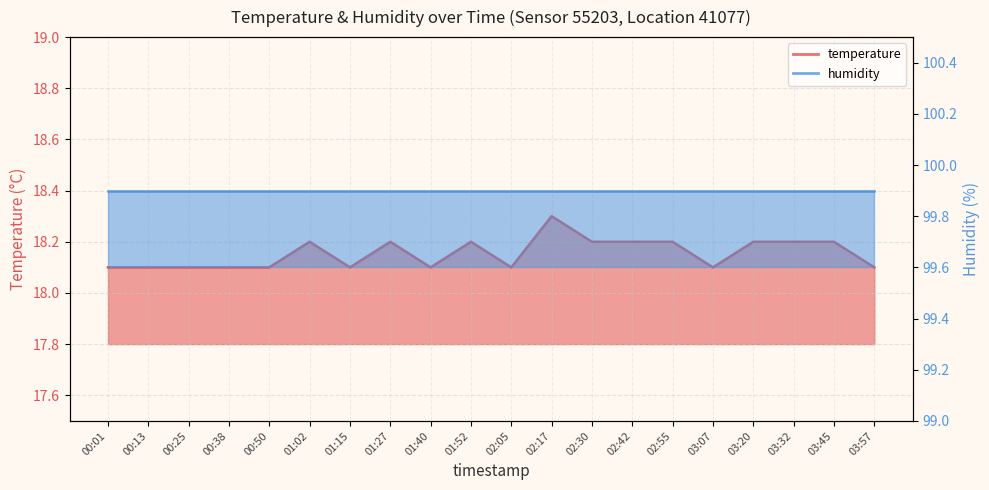

What is the sum of all values?

363.1